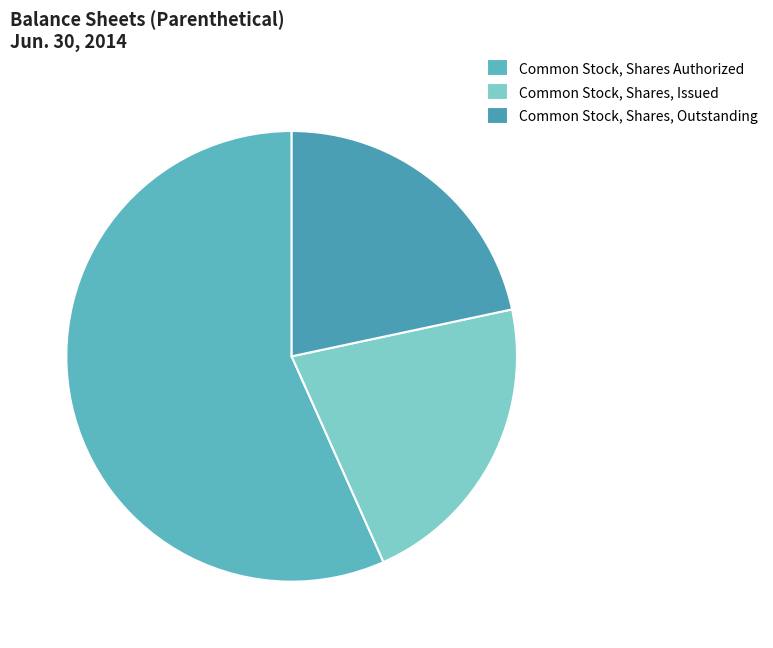

True or false: Common Stock, Shares Authorized accounts for 70% of the total.

False